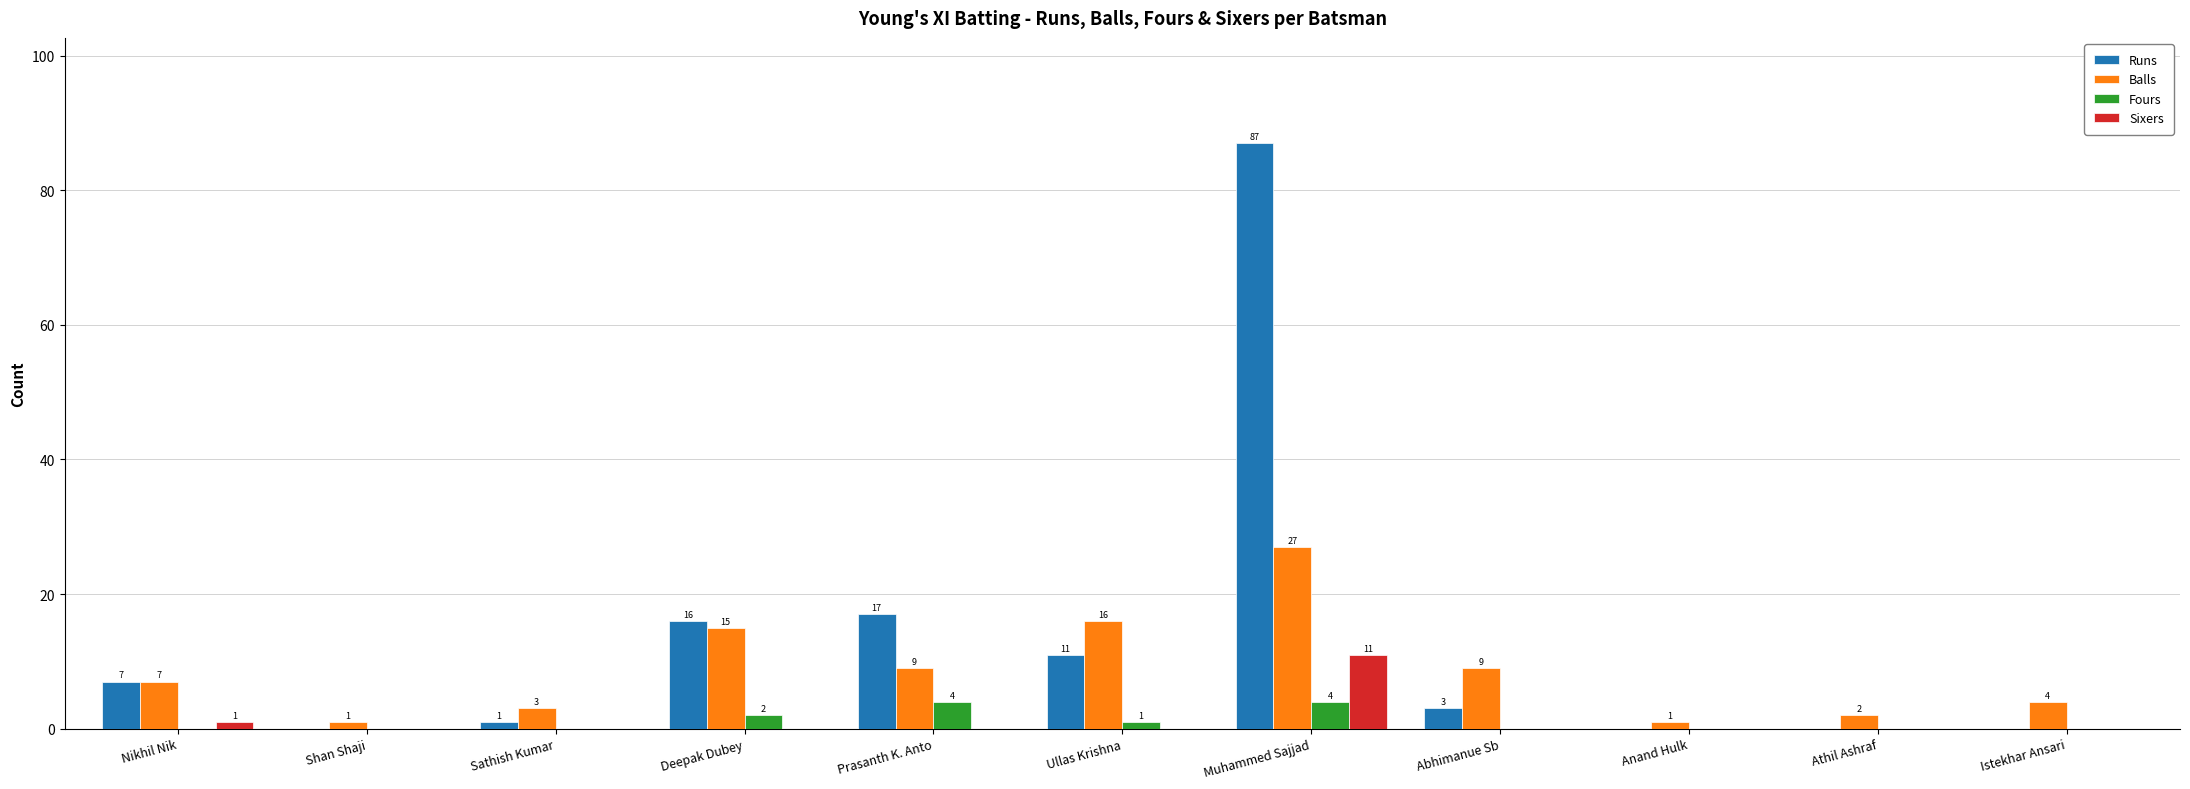

What is the sum of the Balls values at Athil Ashraf and Shan Shaji?

3